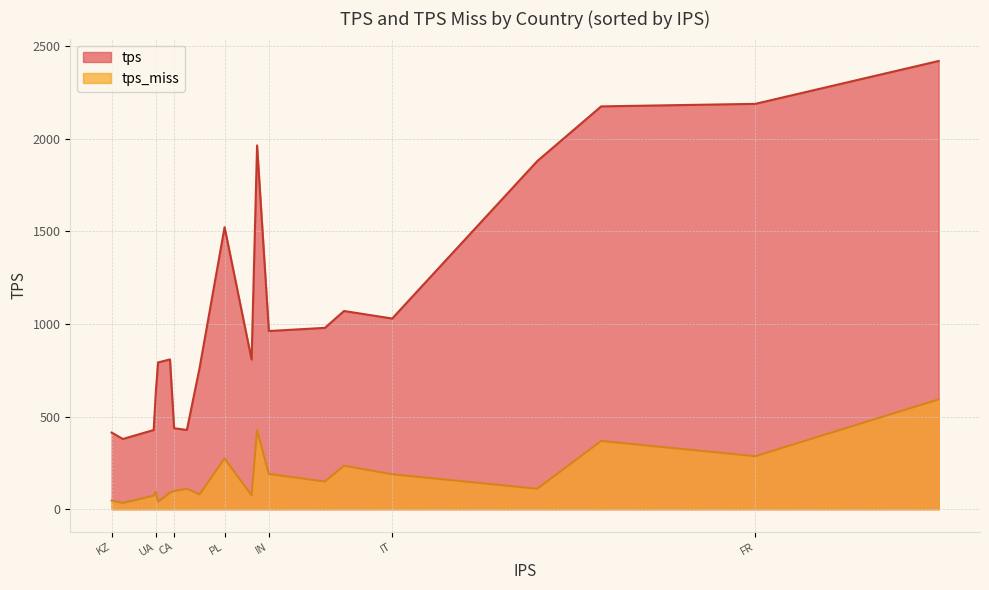

True or false: tps and tps_miss cross at least once.

False